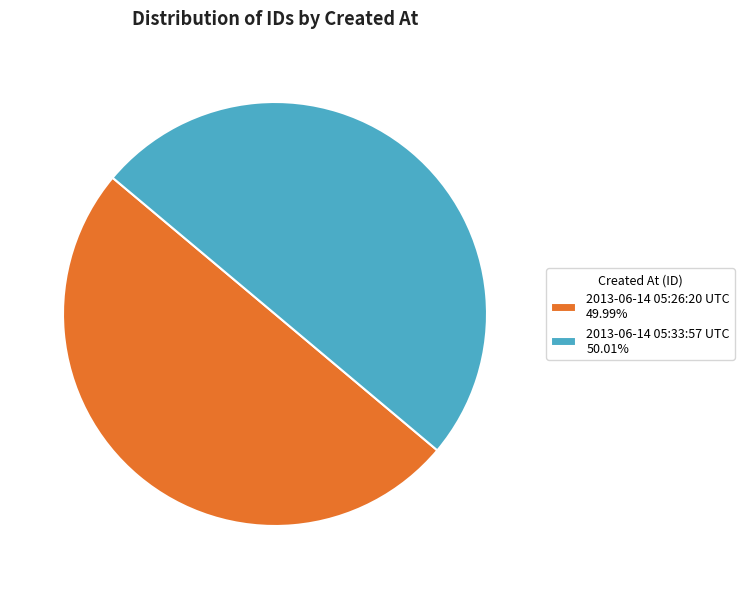

Is the sum of 2013-06-14 05:26:20 UTC 49.99% and 2013-06-14 05:33:57 UTC 50.01% greater than half?

Yes